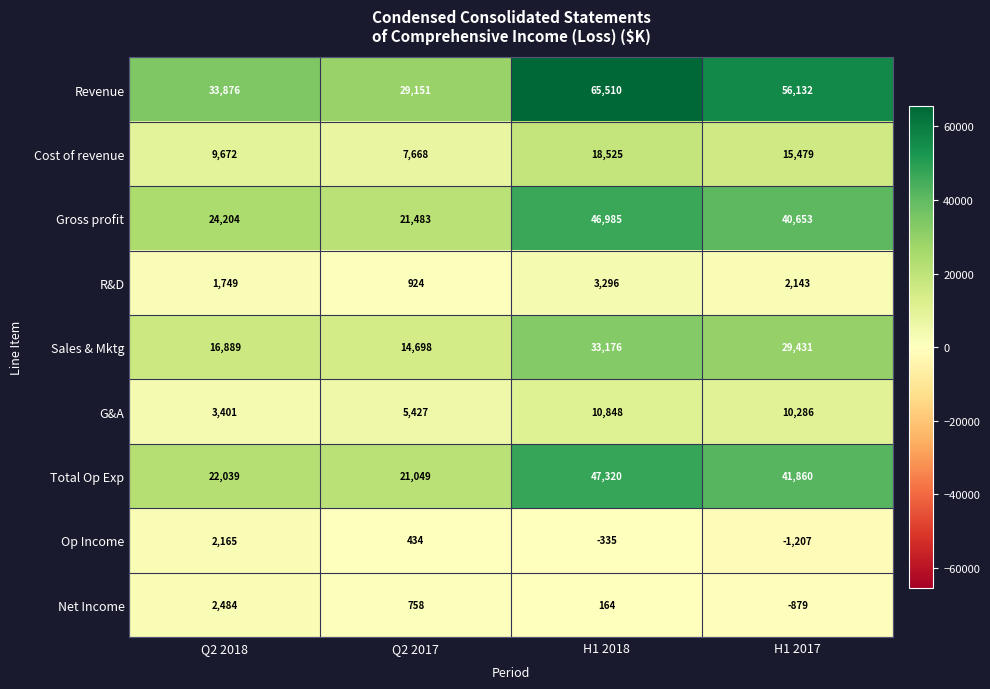

At Q2 2018, list the series in order from largest to smallest.

Revenue, Gross profit, Total Op Exp, Sales & Mktg, Cost of revenue, G&A, Net Income, Op Income, R&D